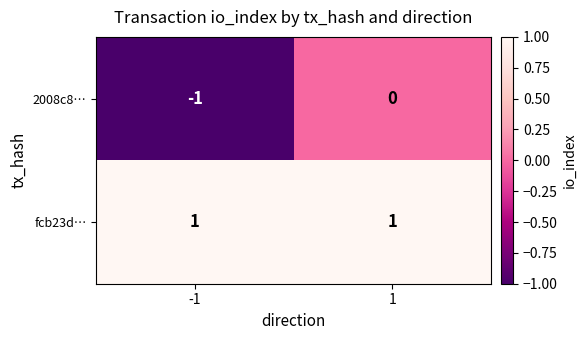

Reading left to right, transcribe all the data shown in this chart.

2008c8…: -1=-1	1=0
fcb23d…: -1=1	1=1